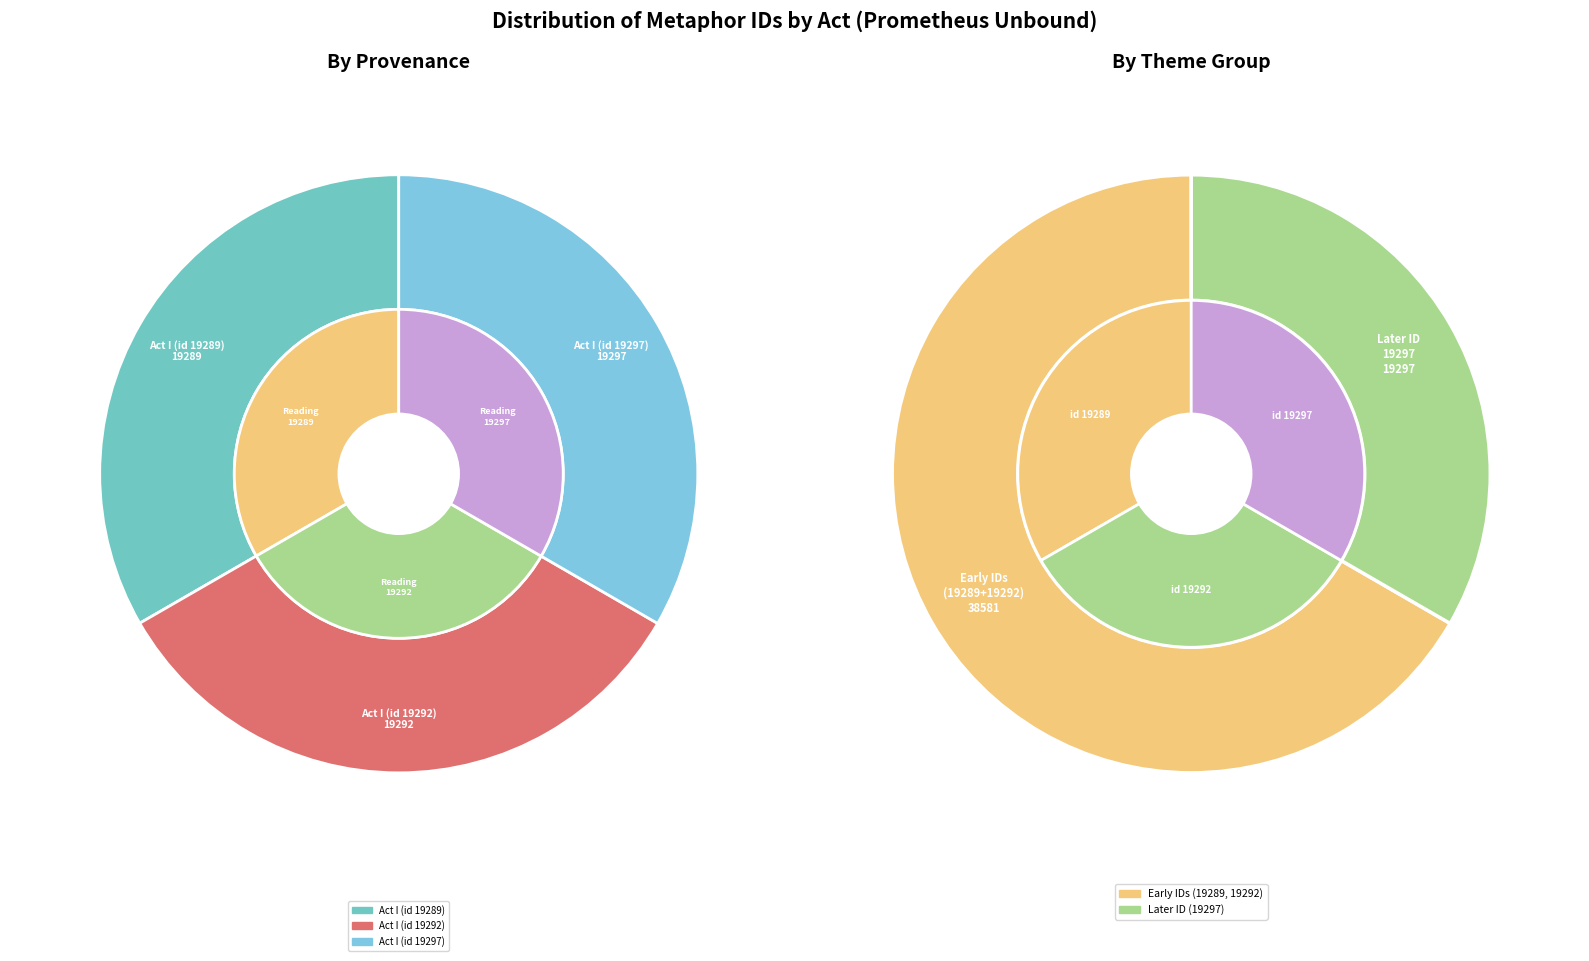

Which category has the smallest portion of the pie?

Act I (id 19289)